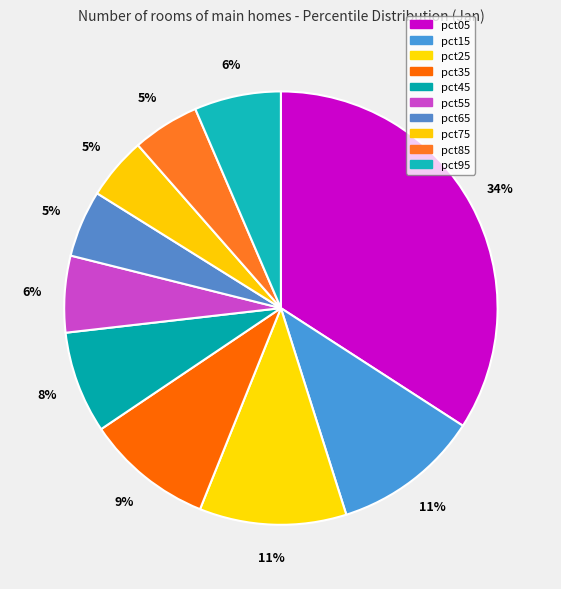

To the nearest percent, what percentage of the pie is pct85?

5%